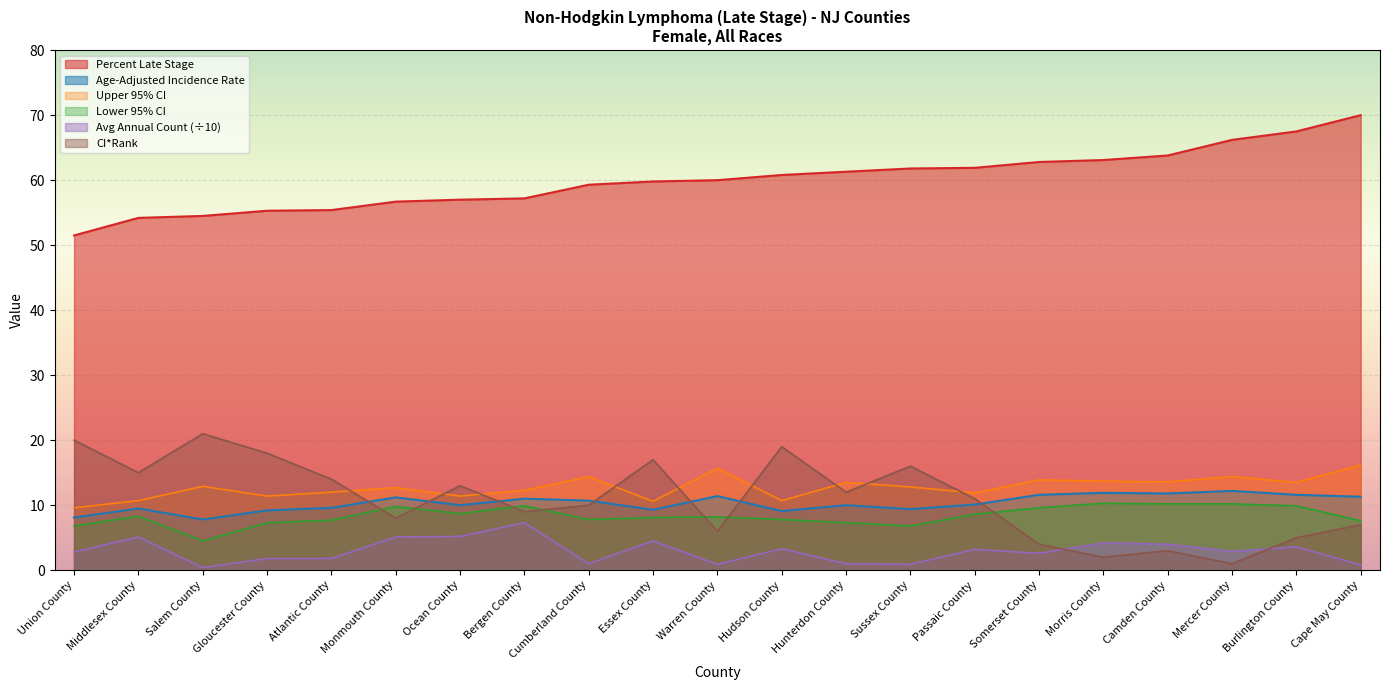

Where is the first local maximum for Age-Adjusted Incidence Rate?

Middlesex County